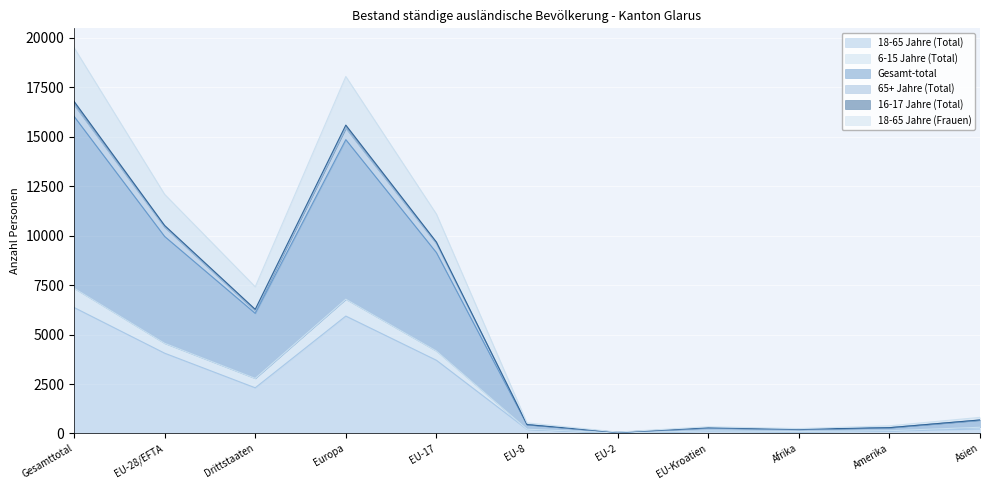

Which category has the highest value in the 18-65 Jahre (Total) series?

Gesamttotal